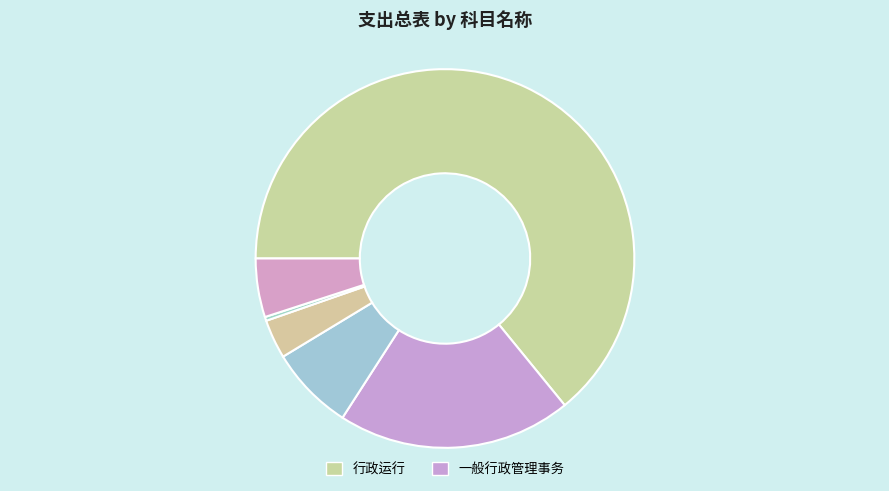

Count the number of slices in the pie.

6